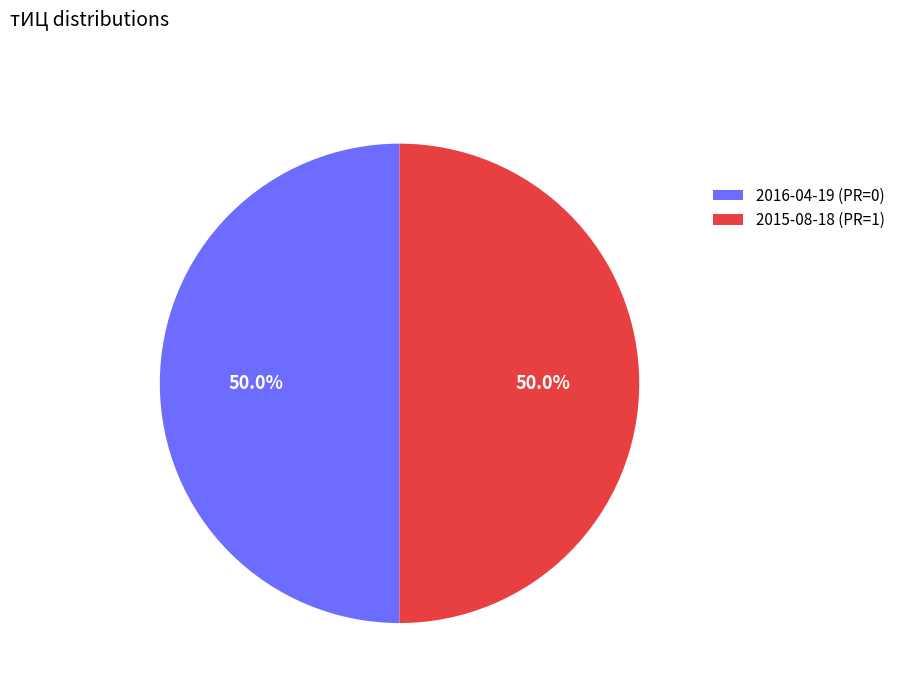

What percentage is NOT represented by 2015-08-18 (PR=1)?

50.0%